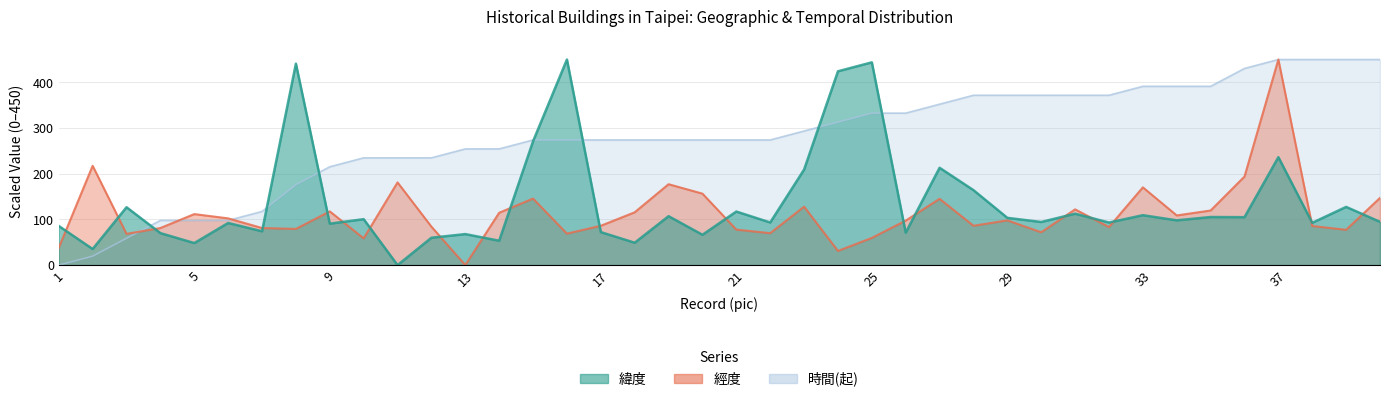

How many intersections are there between 緯度 and 時間(起)?

7